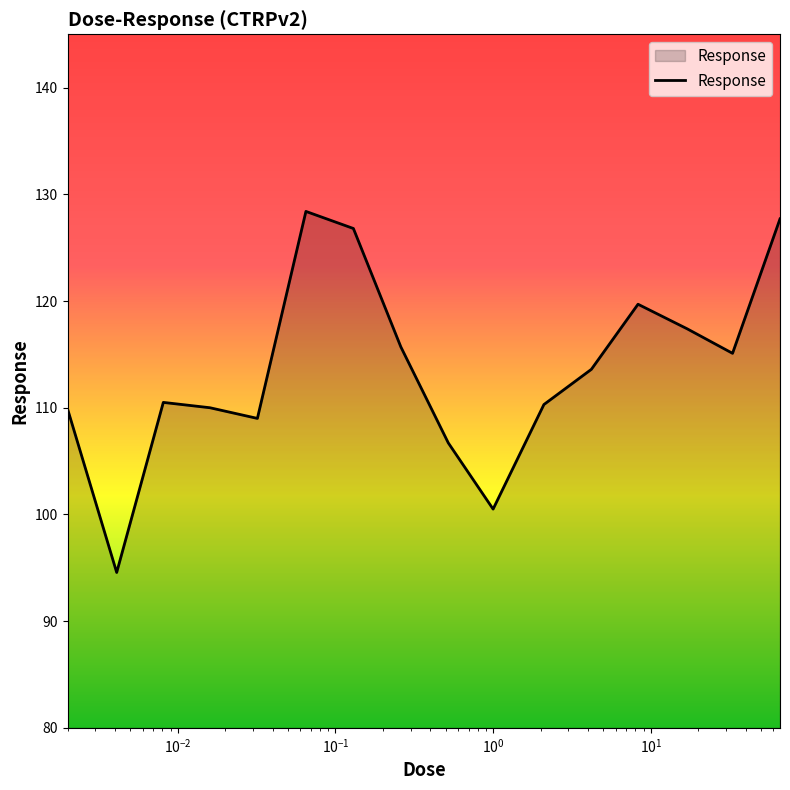

Does the chart have visible grid lines?

No